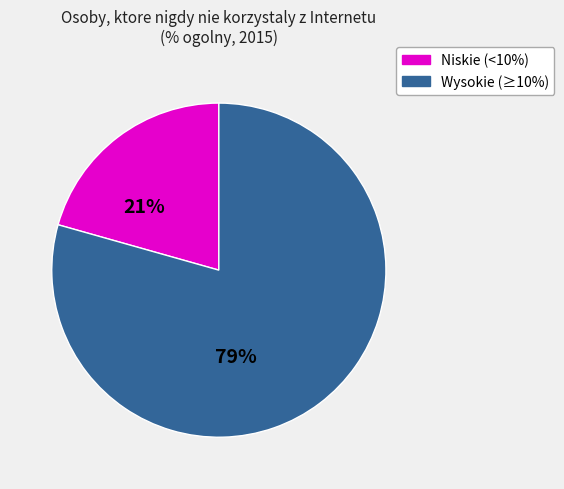

To the nearest percent, what is the average slice percentage?

50%